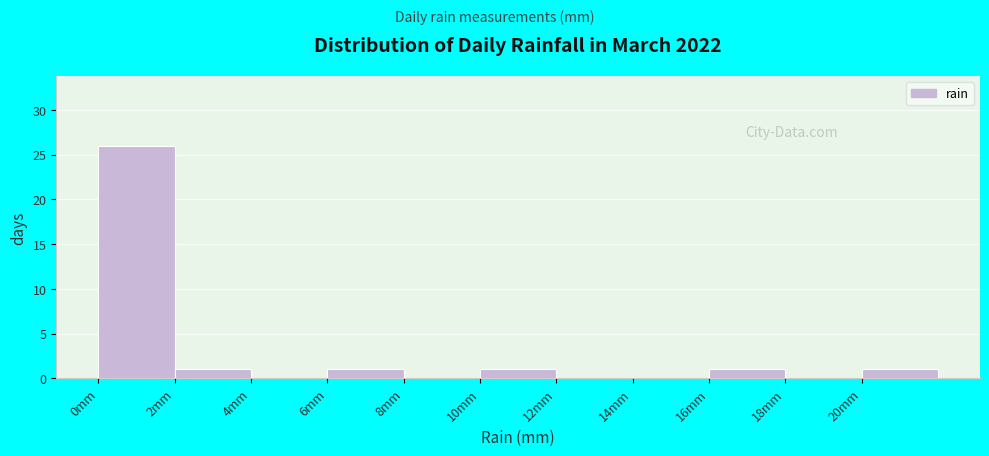

Reading left to right, transcribe this chart: for each bar, give the range it covers on the x-axis and its height. The values are not printed on the chart, so give them approximately, as read against the axis.

0 to 2: 26
2 to 4: 1
4 to 6: 0
6 to 8: 1
8 to 10: 0
10 to 12: 1
12 to 14: 0
14 to 16: 0
16 to 18: 1
18 to 20: 0
20 to 22: 1